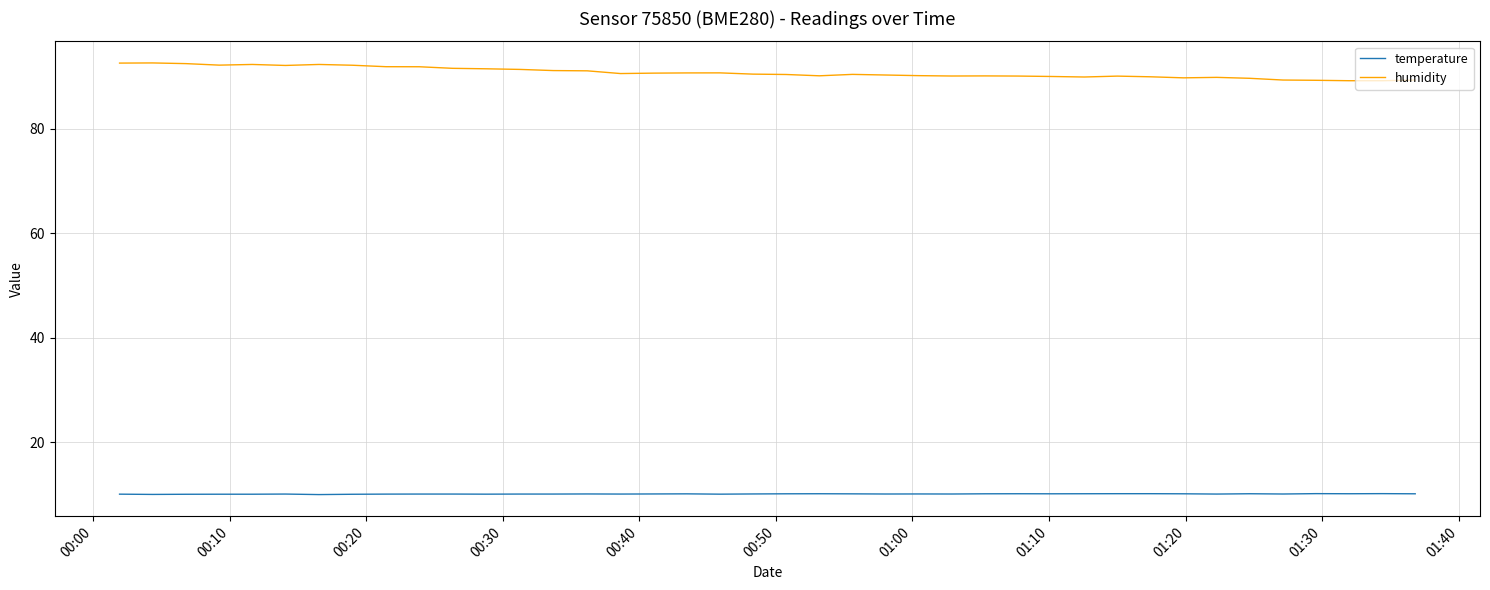

Which series has the largest total across all categories?

humidity